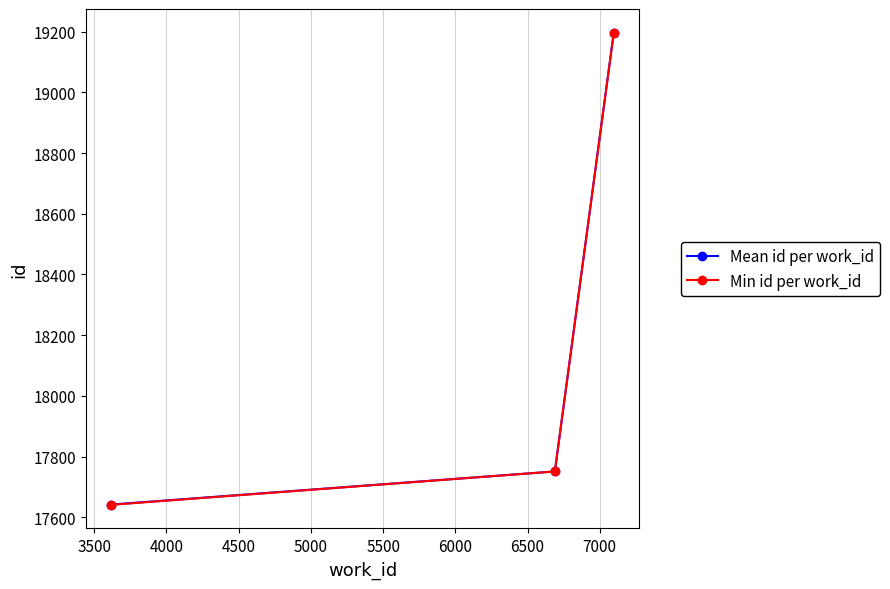

What is the maximum value for Mean id per work_id?

19197